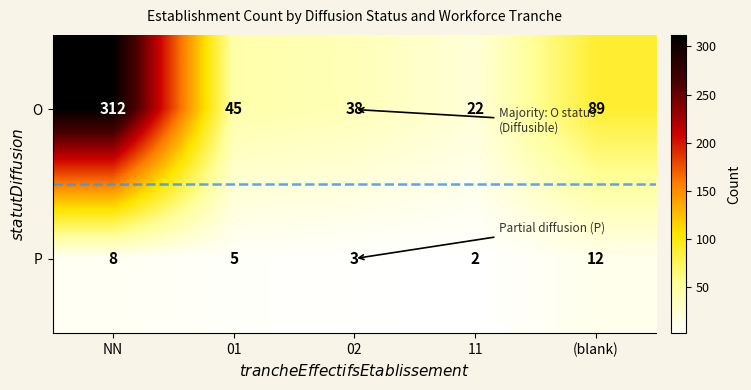

Reading left to right, transcribe all the data shown in this chart.

O: NN=312	01=45	02=38	11=22	(blank)=89
P: NN=8	01=5	02=3	11=2	(blank)=12